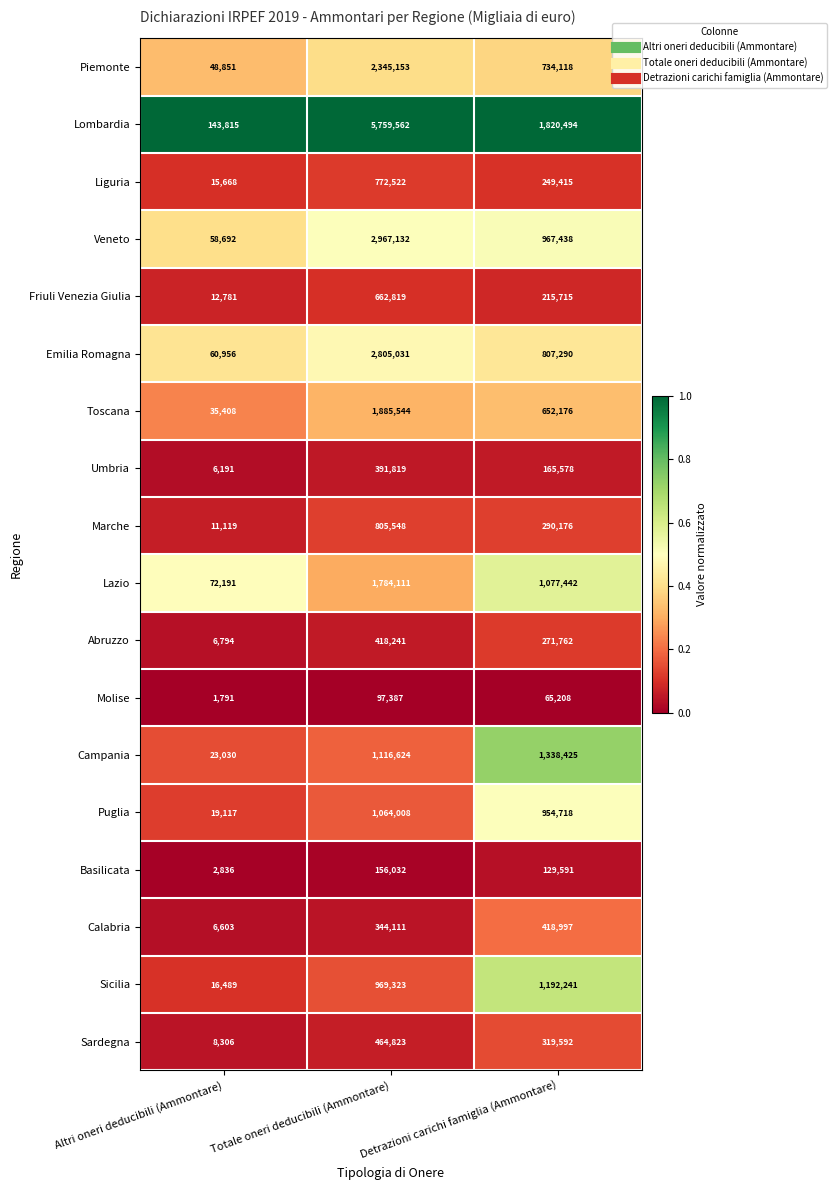

The value of Basilicata at Detrazioni carichi famiglia (Ammontare) is 201241. True or false?

False